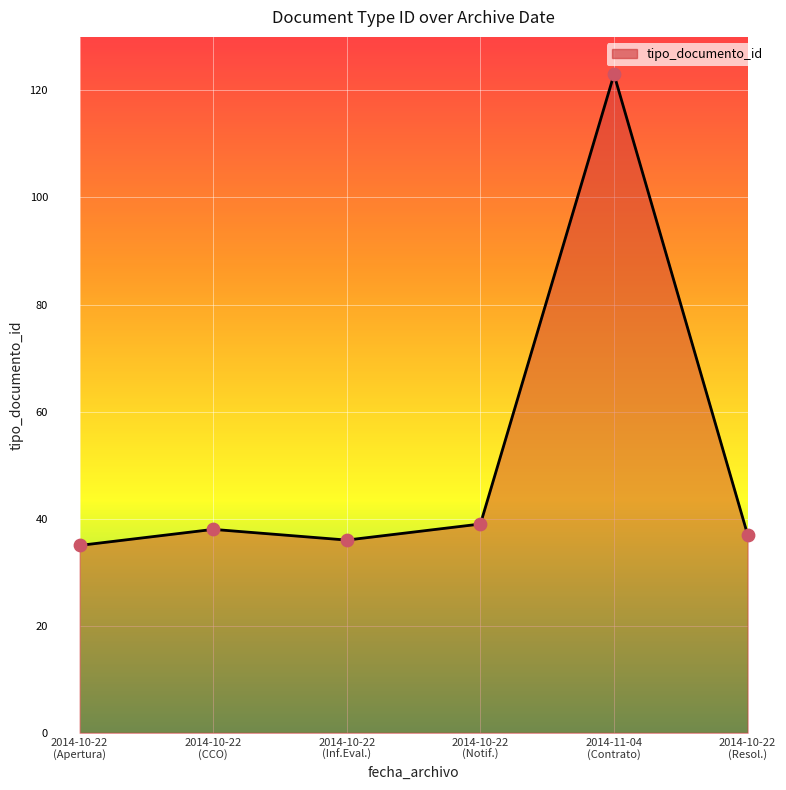

What is the average value?

51